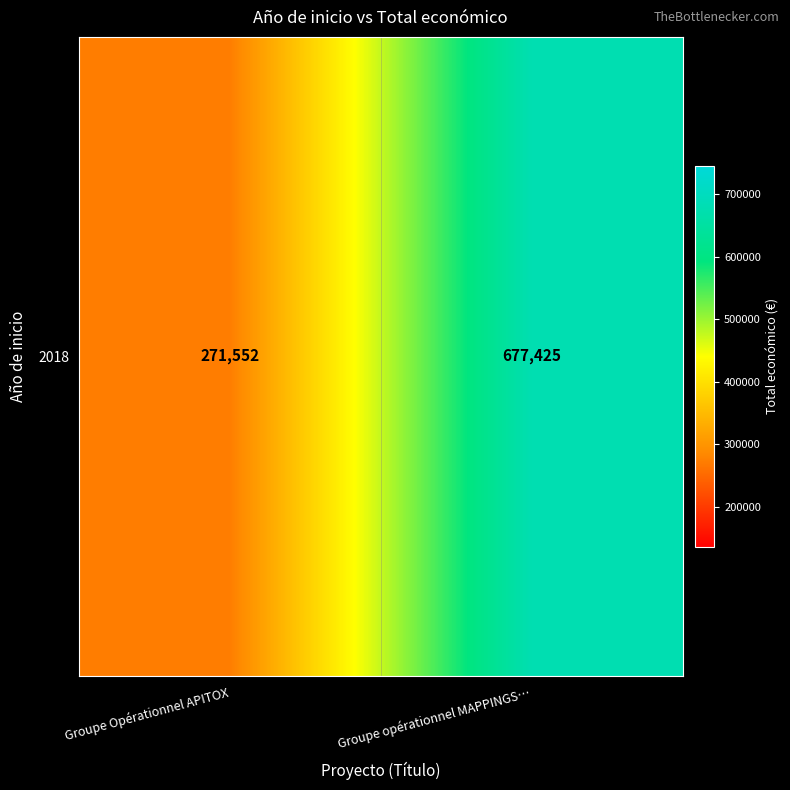

List the labels in order of value, smallest first.

Groupe Opérationnel APITOX, Groupe opérationnel MAPPINGS…